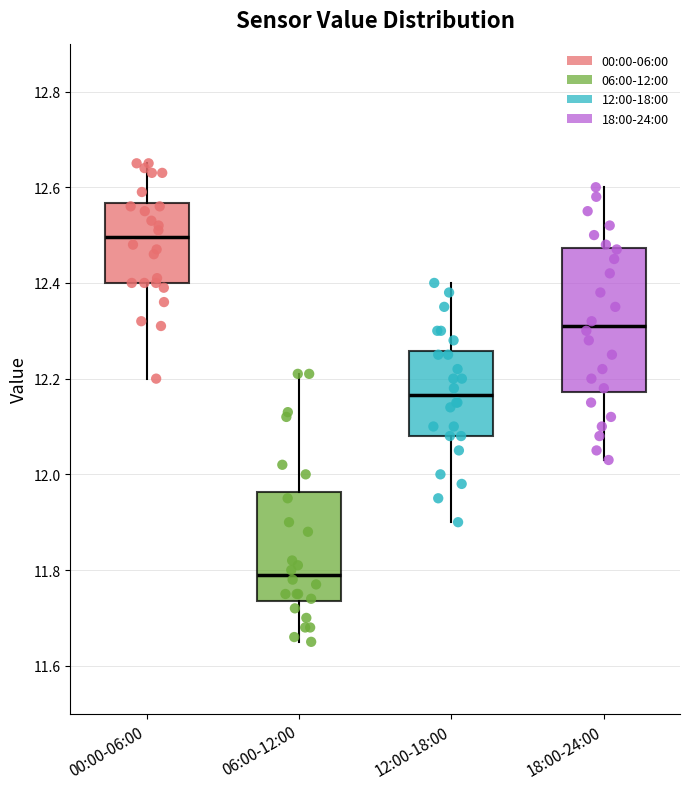

Comparing the boxes themselves (not the whiskers), which one is the tallest?

18:00-24:00